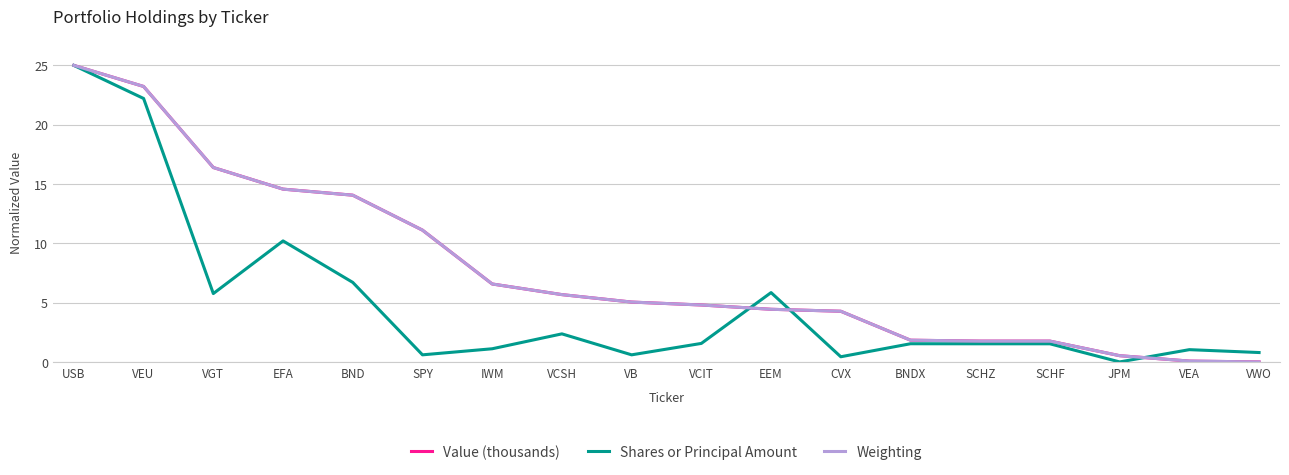

What is the sum of all Value (thousands) values?

141.1